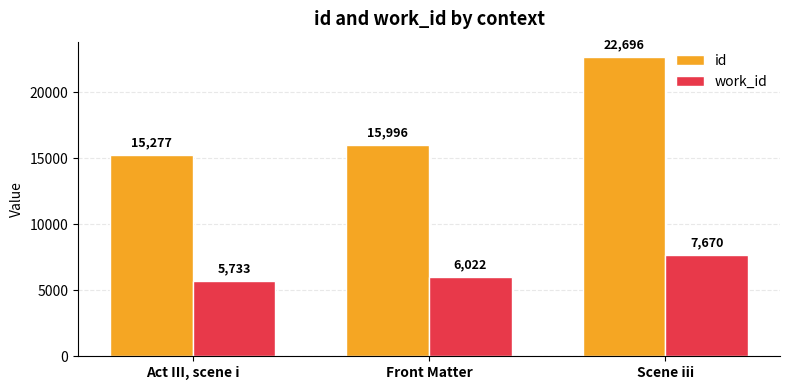

Is the value of id at Front Matter greater than the value of work_id at Act III, scene i?

Yes